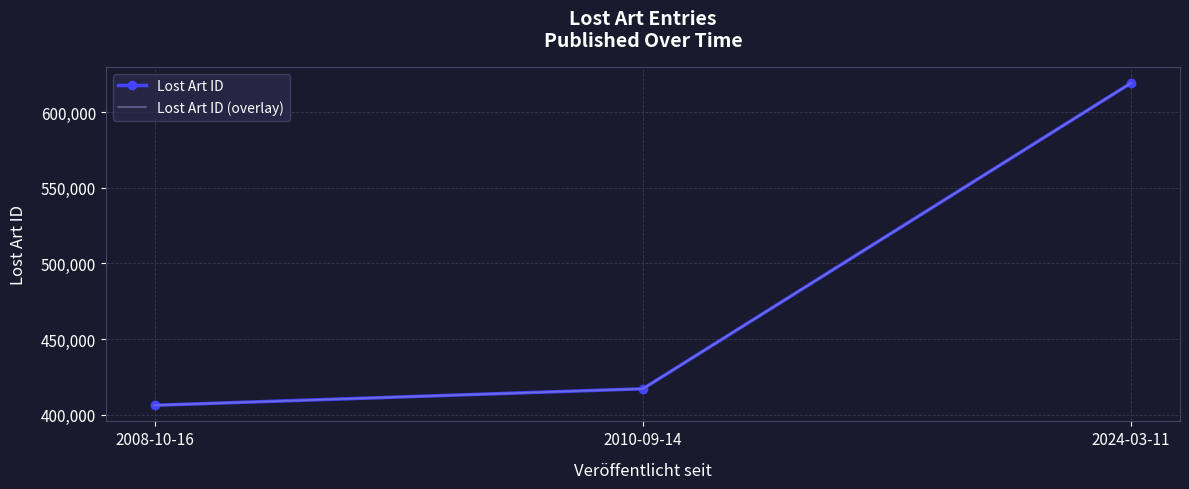

Rank the series at 2008-10-16 from lowest to highest value.

Lost Art ID, Lost Art ID (overlay)